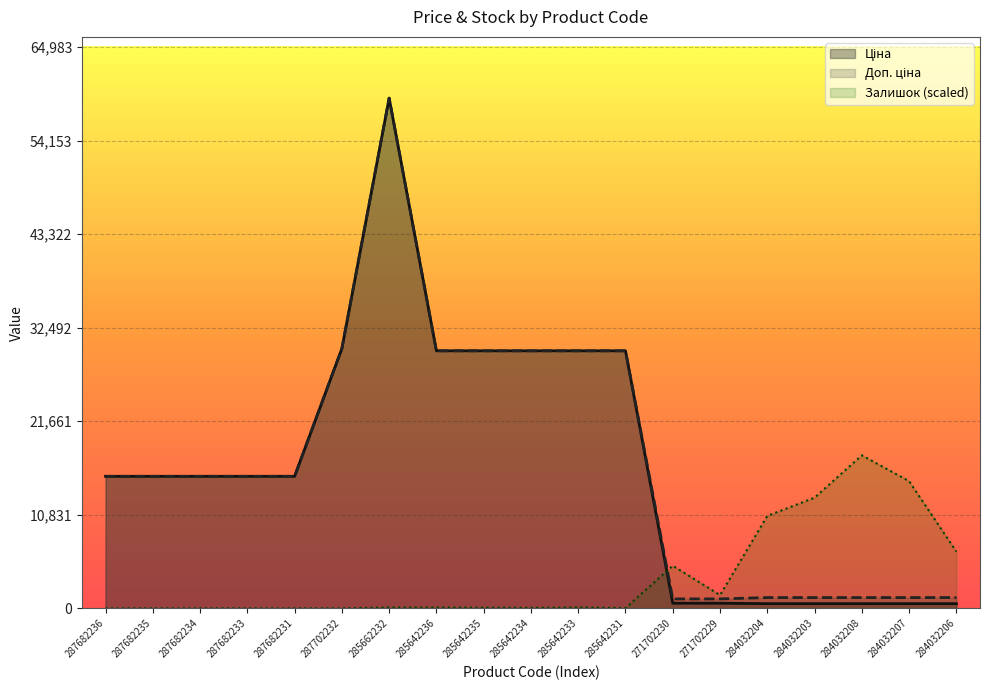

True or false: Доп. ціна and Ціна cross at least once.

False